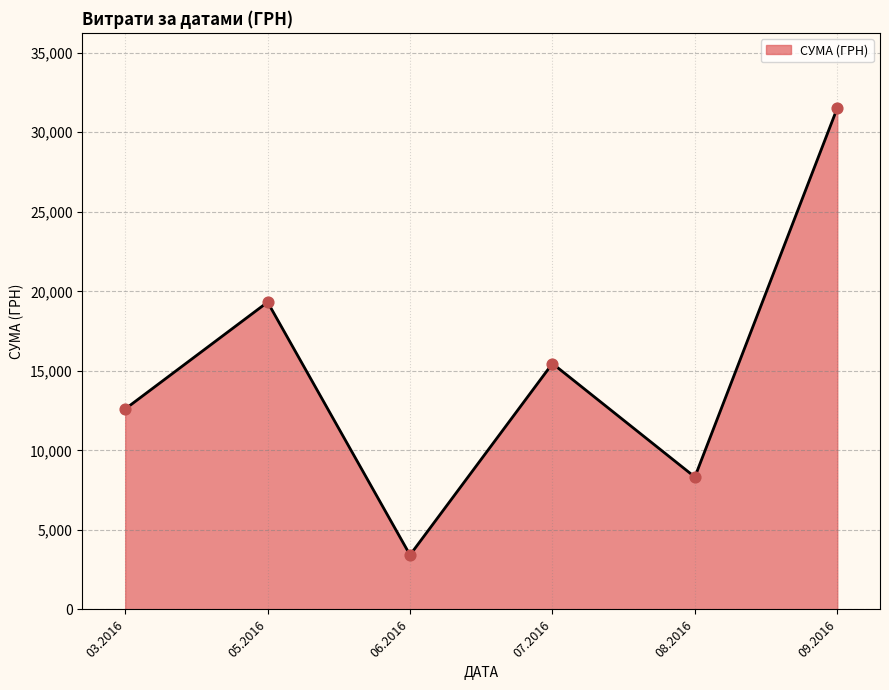

Which has a higher value, 08.2016 or 07.2016?

07.2016